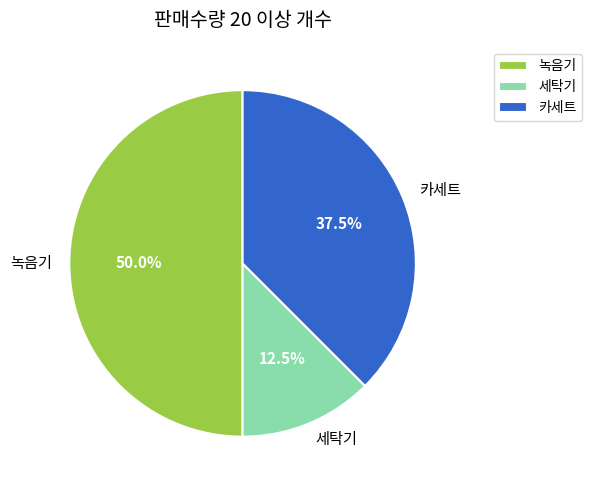

True or false: 카세트 accounts for 26% of the total.

False